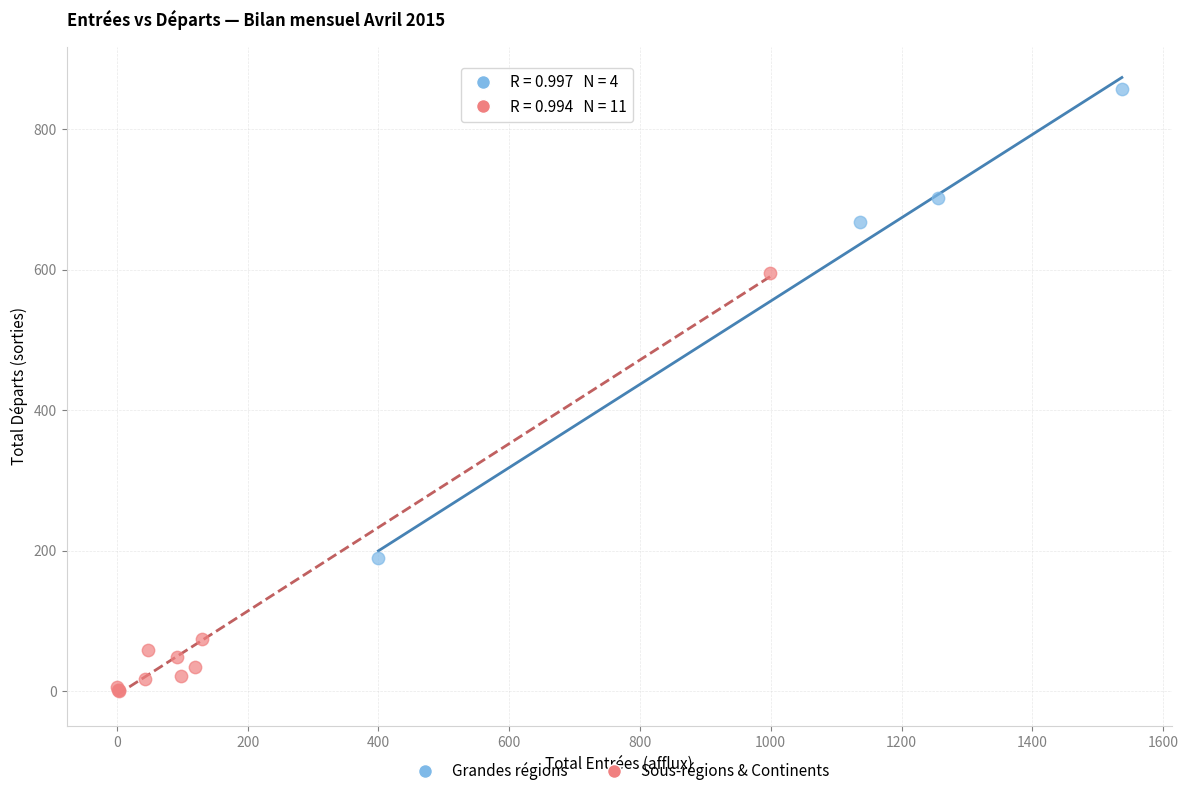

Which series contains the highest Y value?

Grandes régions